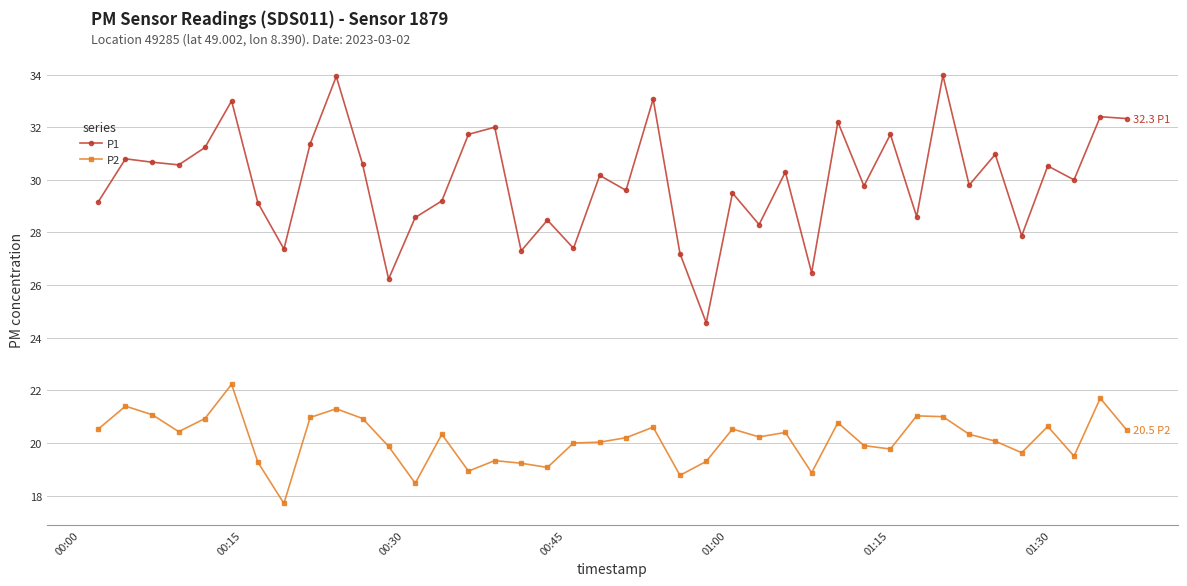

What are all the series names shown in the legend?

P1, P2